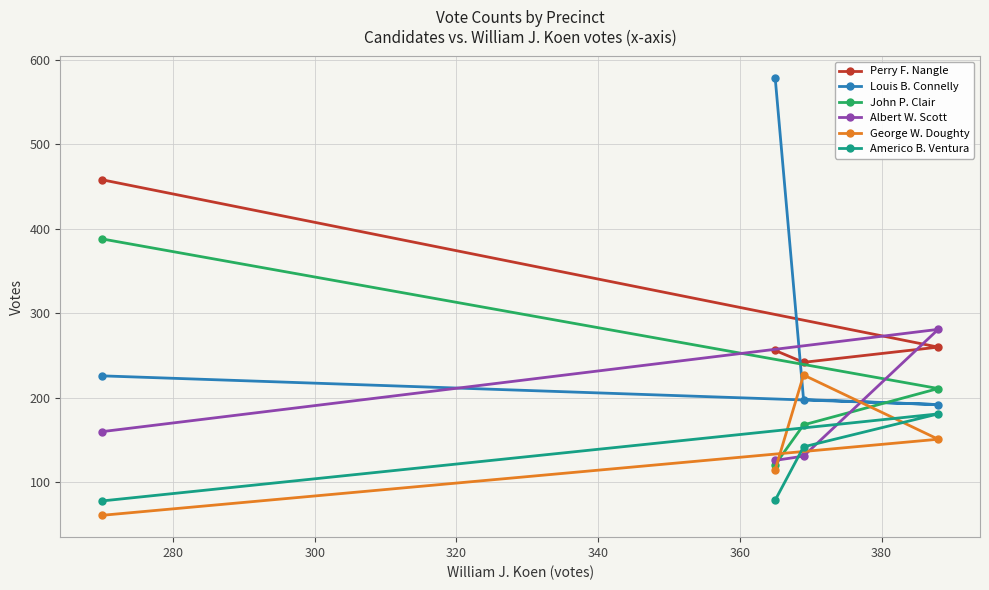

Which series has the widest spread of values?

Louis B. Connelly